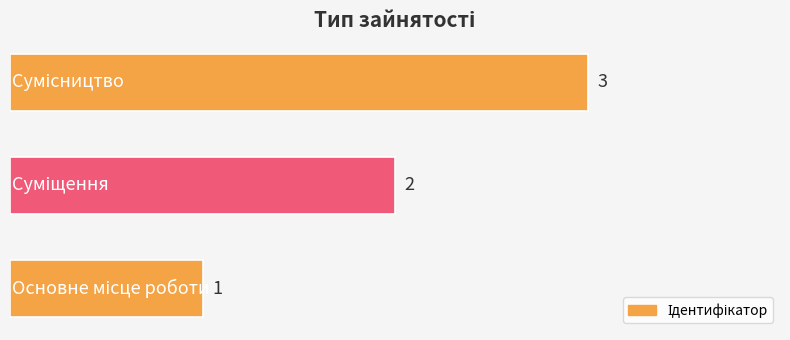

What is the greatest value displayed?

3